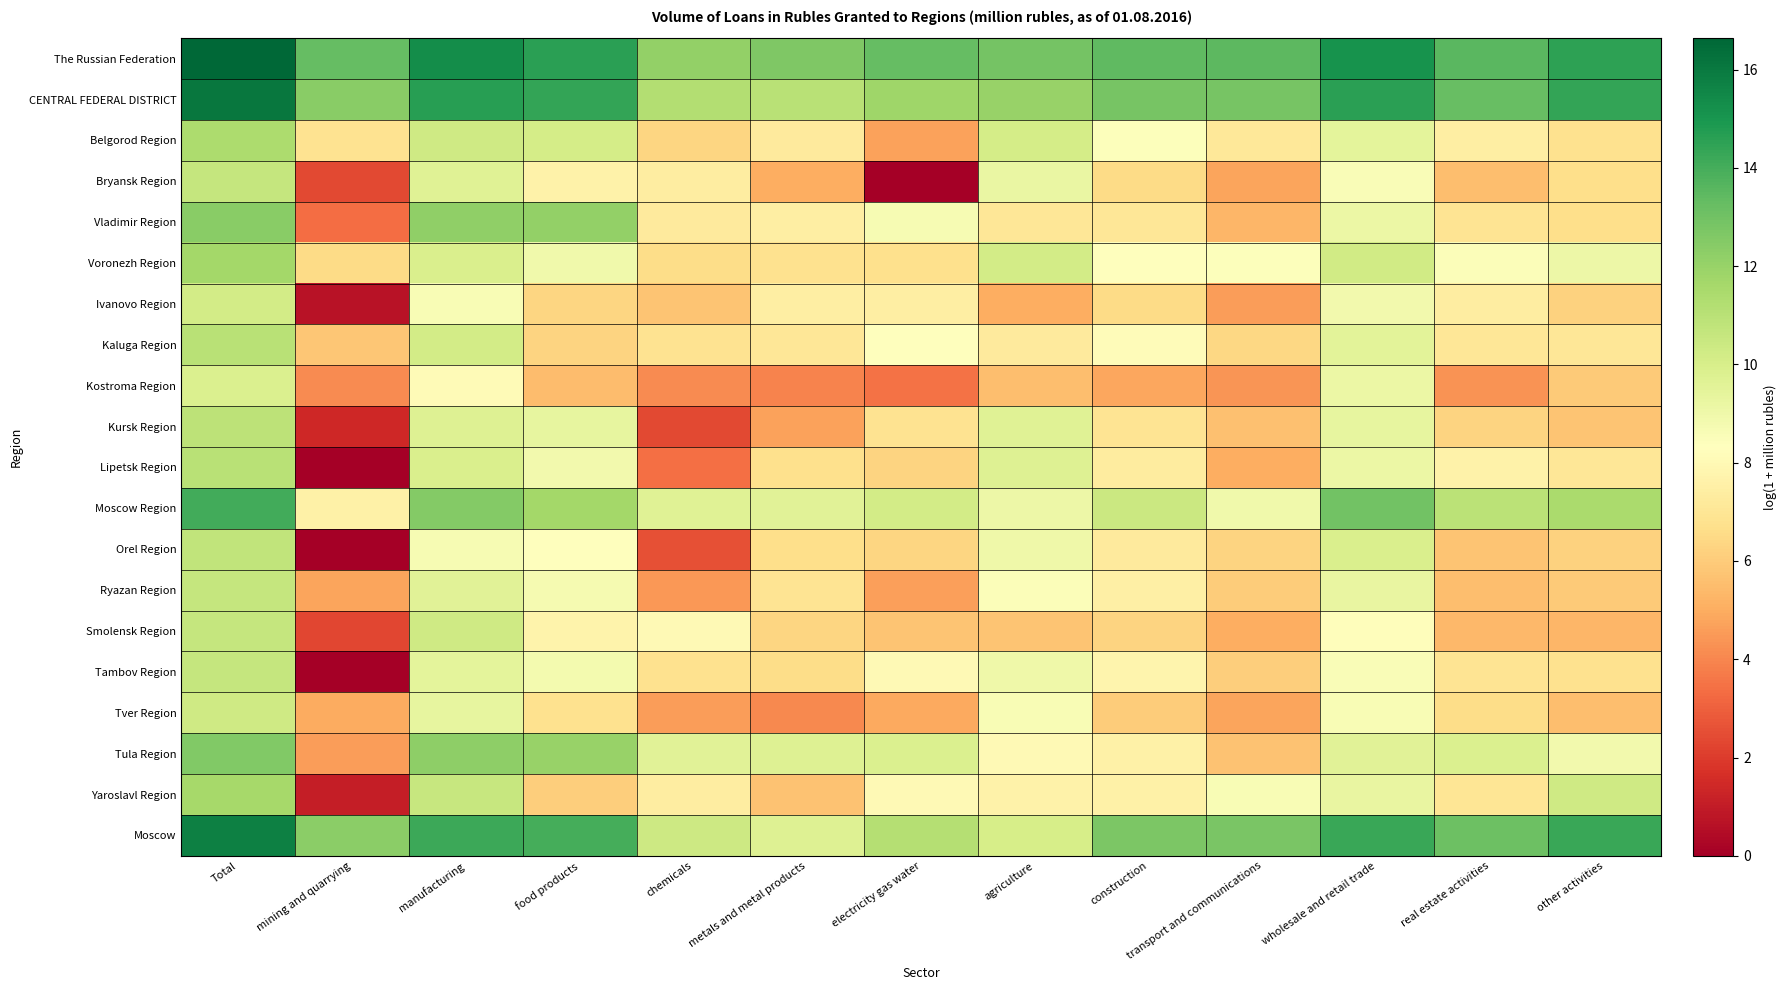

How many distinct data groups are displayed?

20